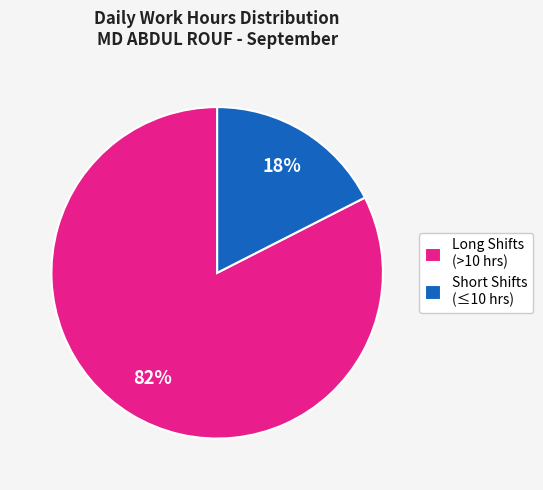

Rank the categories by value from lowest to highest.

Short Shifts (≤10 hrs), Long Shifts (>10 hrs)